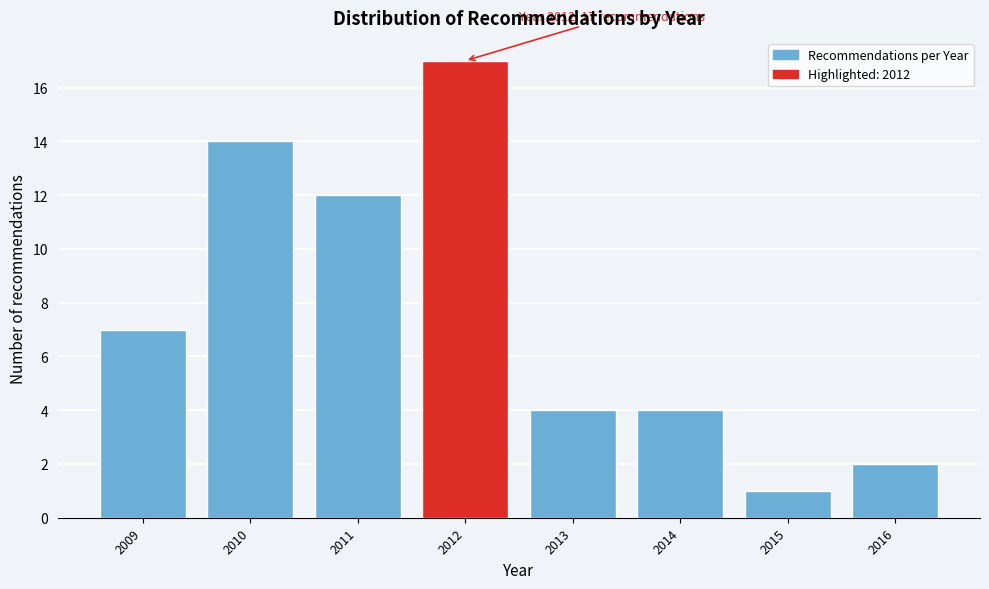

Reading left to right, transcribe all the data shown in this chart.

7	14	12	17	4	4	1	2